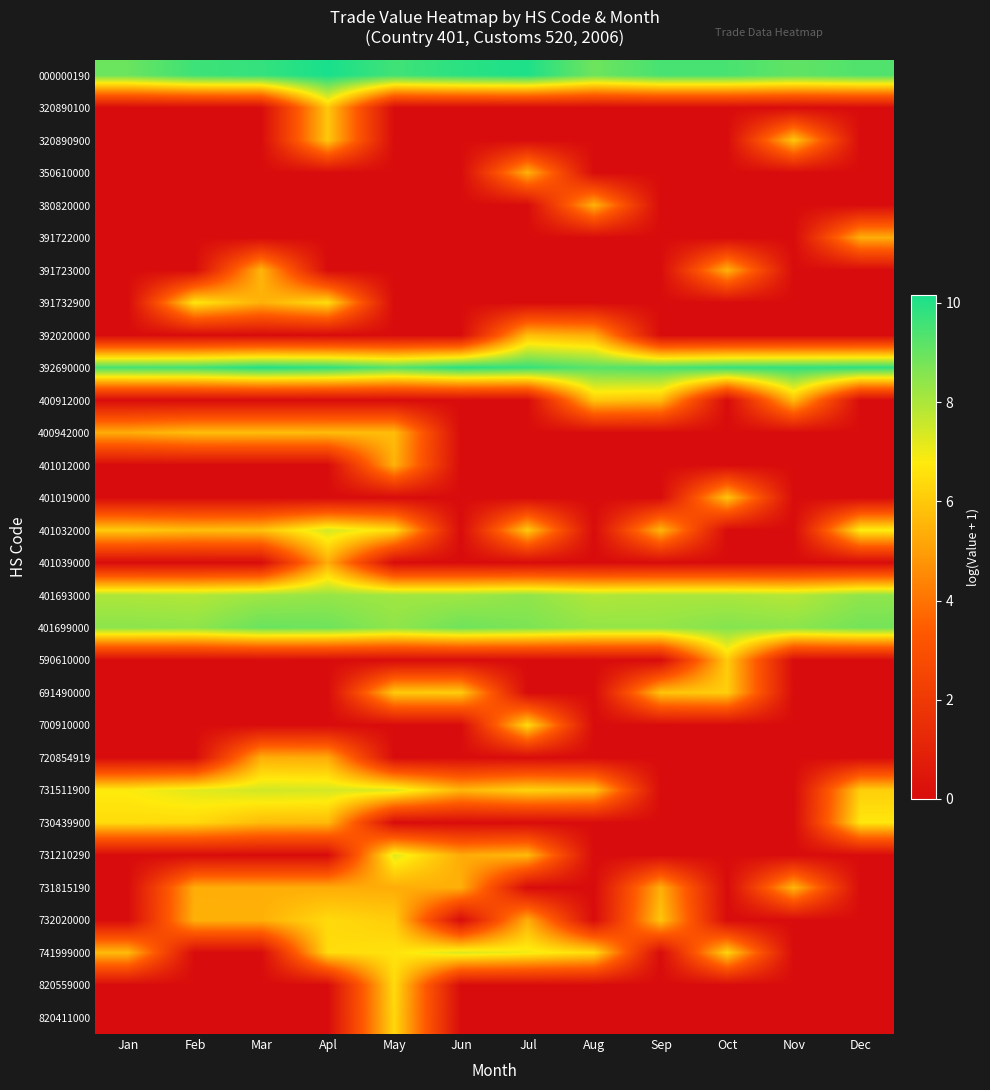

Reading left to right, extract all data points from this chart.

000000190: Jan=9.0	Feb=9.6	Mar=9.8	Apl=10.2	May=9.6	Jun=9.9	Jul=10.1	Aug=8.9	Sep=9.5	Oct=9.5	Nov=9.1	Dec=9.3
320890100: Jan=0.0	Feb=0.0	Mar=0.0	Apl=6.0	May=0.0	Jun=0.0	Jul=0.0	Aug=0.0	Sep=0.0	Oct=0.0	Nov=0.0	Dec=0.0
320890900: Jan=0.0	Feb=0.0	Mar=0.0	Apl=6.0	May=0.0	Jun=0.0	Jul=0.0	Aug=0.0	Sep=0.0	Oct=0.0	Nov=6.0	Dec=0.0
350610000: Jan=0.0	Feb=0.0	Mar=0.0	Apl=0.0	May=0.0	Jun=0.0	Jul=5.5	Aug=0.0	Sep=0.0	Oct=0.0	Nov=0.0	Dec=0.0
380820000: Jan=0.0	Feb=0.0	Mar=0.0	Apl=0.0	May=0.0	Jun=0.0	Jul=0.0	Aug=5.5	Sep=0.0	Oct=0.0	Nov=0.0	Dec=0.0
391722000: Jan=0.0	Feb=0.0	Mar=0.0	Apl=0.0	May=0.0	Jun=0.0	Jul=0.0	Aug=0.0	Sep=0.0	Oct=0.0	Nov=0.0	Dec=5.4
391723000: Jan=0.0	Feb=0.0	Mar=5.6	Apl=0.0	May=0.0	Jun=0.0	Jul=0.0	Aug=0.0	Sep=0.0	Oct=5.5	Nov=0.0	Dec=0.0
391732900: Jan=0.0	Feb=6.7	Mar=5.4	Apl=6.5	May=0.0	Jun=0.0	Jul=0.0	Aug=0.0	Sep=0.0	Oct=0.0	Nov=0.0	Dec=0.0
392020000: Jan=0.0	Feb=0.0	Mar=0.0	Apl=0.0	May=0.0	Jun=0.0	Jul=5.7	Aug=5.3	Sep=0.0	Oct=0.0	Nov=0.0	Dec=0.0
392690000: Jan=9.5	Feb=9.6	Mar=10.0	Apl=9.8	May=9.3	Jun=9.9	Jul=9.7	Aug=9.2	Sep=9.4	Oct=9.7	Nov=9.8	Dec=9.9
400912000: Jan=0.0	Feb=0.0	Mar=0.0	Apl=0.0	May=0.0	Jun=0.0	Jul=0.0	Aug=6.0	Sep=5.7	Oct=0.0	Nov=5.7	Dec=0.0
400942000: Jan=5.3	Feb=5.7	Mar=5.7	Apl=5.7	May=5.7	Jun=0.0	Jul=0.0	Aug=0.0	Sep=0.0	Oct=0.0	Nov=0.0	Dec=0.0
401012000: Jan=0.0	Feb=0.0	Mar=0.0	Apl=0.0	May=5.5	Jun=0.0	Jul=0.0	Aug=0.0	Sep=0.0	Oct=0.0	Nov=0.0	Dec=0.0
401019000: Jan=0.0	Feb=0.0	Mar=0.0	Apl=0.0	May=0.0	Jun=0.0	Jul=0.0	Aug=0.0	Sep=0.0	Oct=5.9	Nov=0.0	Dec=0.0
401032000: Jan=6.1	Feb=5.8	Mar=5.9	Apl=7.4	May=6.5	Jun=0.0	Jul=6.0	Aug=0.0	Sep=5.6	Oct=0.0	Nov=0.0	Dec=6.9
401039000: Jan=0.0	Feb=0.0	Mar=0.0	Apl=5.4	May=0.0	Jun=0.0	Jul=0.0	Aug=0.0	Sep=0.0	Oct=0.0	Nov=0.0	Dec=0.0
401693000: Jan=8.0	Feb=7.9	Mar=8.2	Apl=8.3	May=8.2	Jun=8.2	Jul=8.4	Aug=7.9	Sep=8.0	Oct=8.0	Nov=7.9	Dec=8.4
401699000: Jan=8.5	Feb=8.4	Mar=9.0	Apl=8.9	May=8.4	Jun=8.9	Jul=8.7	Aug=8.4	Sep=8.3	Oct=8.6	Nov=8.5	Dec=8.8
590610000: Jan=0.0	Feb=0.0	Mar=0.0	Apl=0.0	May=0.0	Jun=0.0	Jul=0.0	Aug=0.0	Sep=0.0	Oct=6.1	Nov=0.0	Dec=0.0
691490000: Jan=0.0	Feb=0.0	Mar=0.0	Apl=0.0	May=6.1	Jun=6.1	Jul=0.0	Aug=0.0	Sep=5.9	Oct=6.1	Nov=0.0	Dec=0.0
700910000: Jan=0.0	Feb=0.0	Mar=0.0	Apl=0.0	May=0.0	Jun=0.0	Jul=6.5	Aug=0.0	Sep=0.0	Oct=0.0	Nov=0.0	Dec=0.0
720854919: Jan=0.0	Feb=0.0	Mar=5.4	Apl=5.3	May=0.0	Jun=0.0	Jul=0.0	Aug=0.0	Sep=0.0	Oct=0.0	Nov=0.0	Dec=0.0
731511900: Jan=6.8	Feb=7.2	Mar=7.5	Apl=7.4	May=7.3	Jun=5.6	Jul=6.3	Aug=5.9	Sep=0.0	Oct=0.0	Nov=0.0	Dec=6.1
730439900: Jan=6.4	Feb=6.4	Mar=5.7	Apl=5.6	May=0.0	Jun=0.0	Jul=0.0	Aug=0.0	Sep=0.0	Oct=0.0	Nov=0.0	Dec=6.7
731210290: Jan=0.0	Feb=0.0	Mar=0.0	Apl=0.0	May=7.2	Jun=5.3	Jul=5.7	Aug=0.0	Sep=0.0	Oct=0.0	Nov=0.0	Dec=0.0
731815190: Jan=0.0	Feb=5.4	Mar=5.4	Apl=5.3	May=5.3	Jun=5.4	Jul=0.0	Aug=0.0	Sep=5.4	Oct=0.0	Nov=5.6	Dec=0.0
732020000: Jan=0.0	Feb=5.4	Mar=5.4	Apl=6.4	May=6.1	Jun=0.0	Jul=5.4	Aug=0.0	Sep=5.9	Oct=0.0	Nov=0.0	Dec=0.0
741999000: Jan=5.7	Feb=0.0	Mar=0.0	Apl=6.4	May=6.6	Jun=7.3	Jul=7.0	Aug=6.4	Sep=0.0	Oct=6.3	Nov=0.0	Dec=0.0
820559000: Jan=0.0	Feb=0.0	Mar=0.0	Apl=0.0	May=6.4	Jun=0.0	Jul=0.0	Aug=0.0	Sep=0.0	Oct=0.0	Nov=0.0	Dec=0.0
820411000: Jan=0.0	Feb=0.0	Mar=0.0	Apl=0.0	May=6.3	Jun=0.0	Jul=0.0	Aug=0.0	Sep=0.0	Oct=0.0	Nov=0.0	Dec=0.0